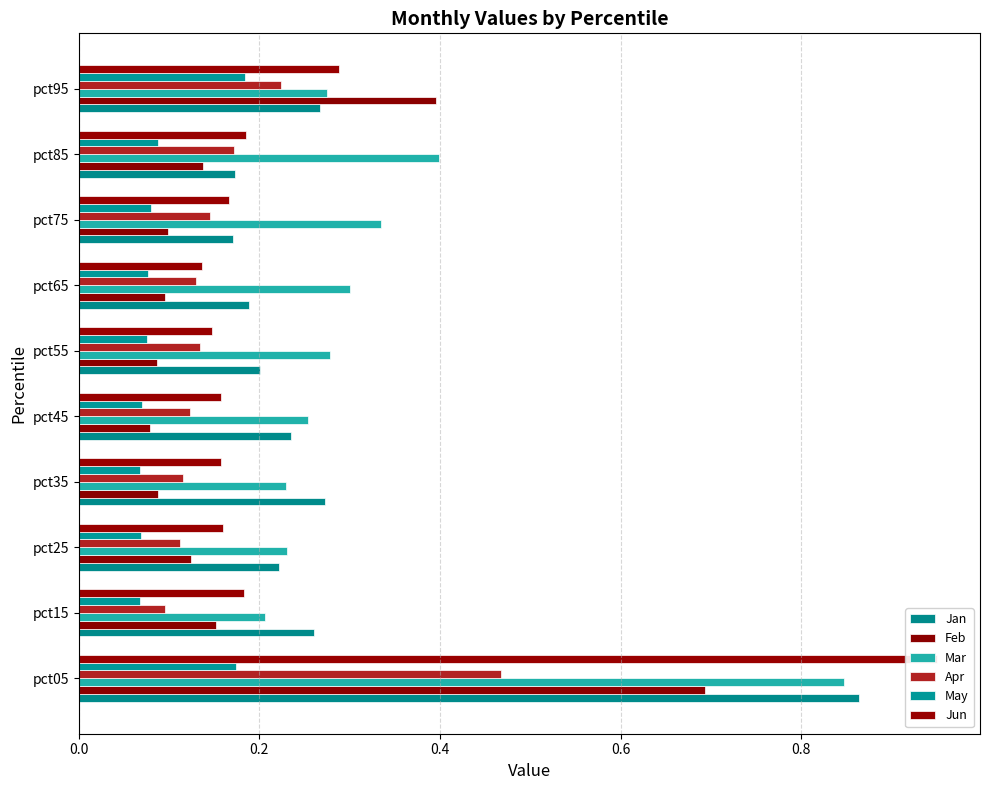

At pct85, list the series in order from smallest to largest.

May, Feb, Apr, Jan, Jun, Mar